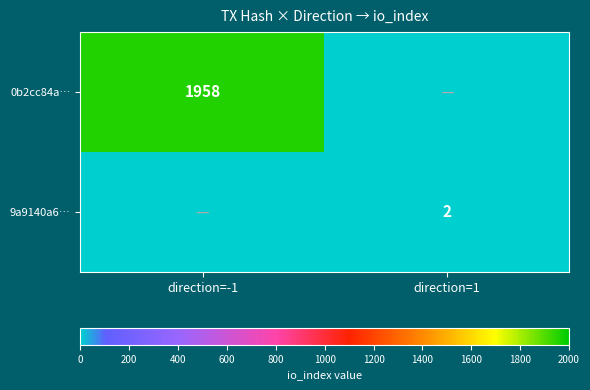

The value of 0b2cc84a… at direction=-1 is 1958. True or false?

True